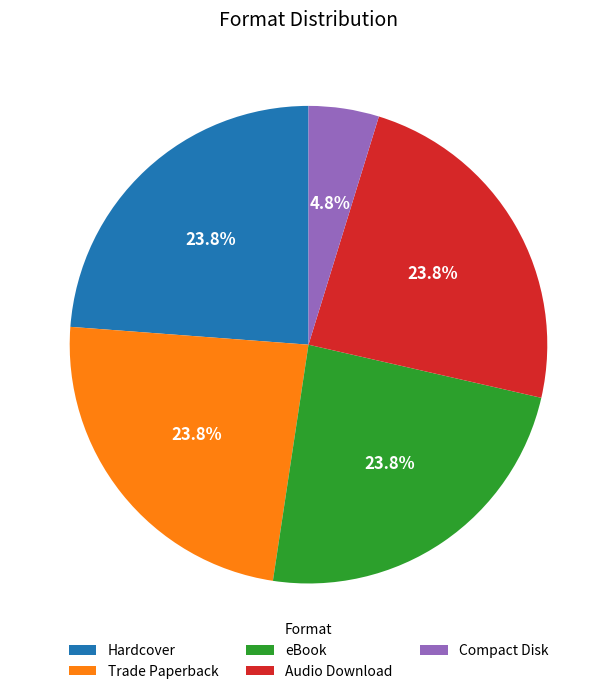

True or false: Audio Download accounts for 24% of the total.

True